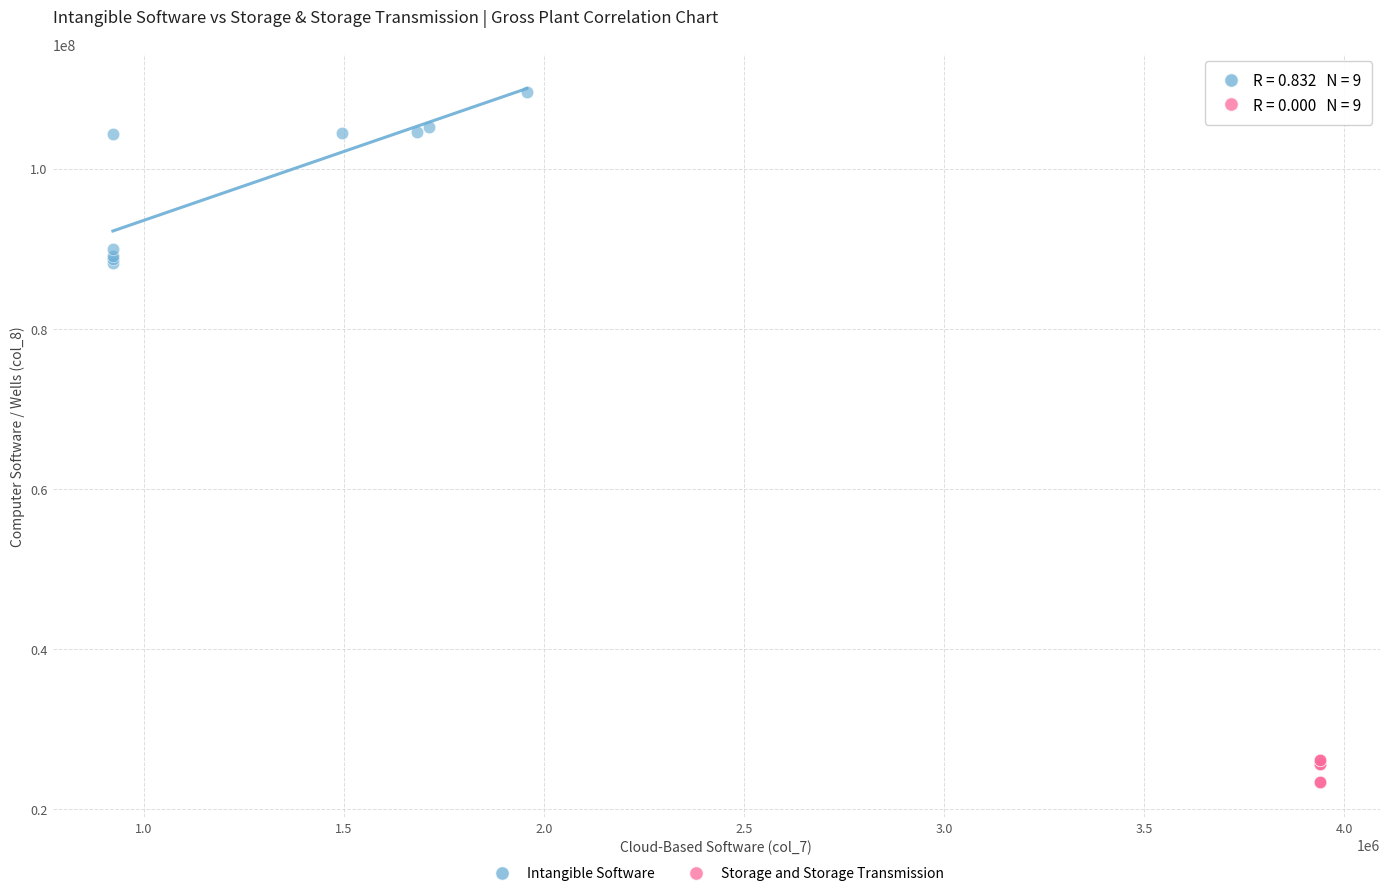

Which series reaches the minimum Y coordinate?

Storage and Storage Transmission